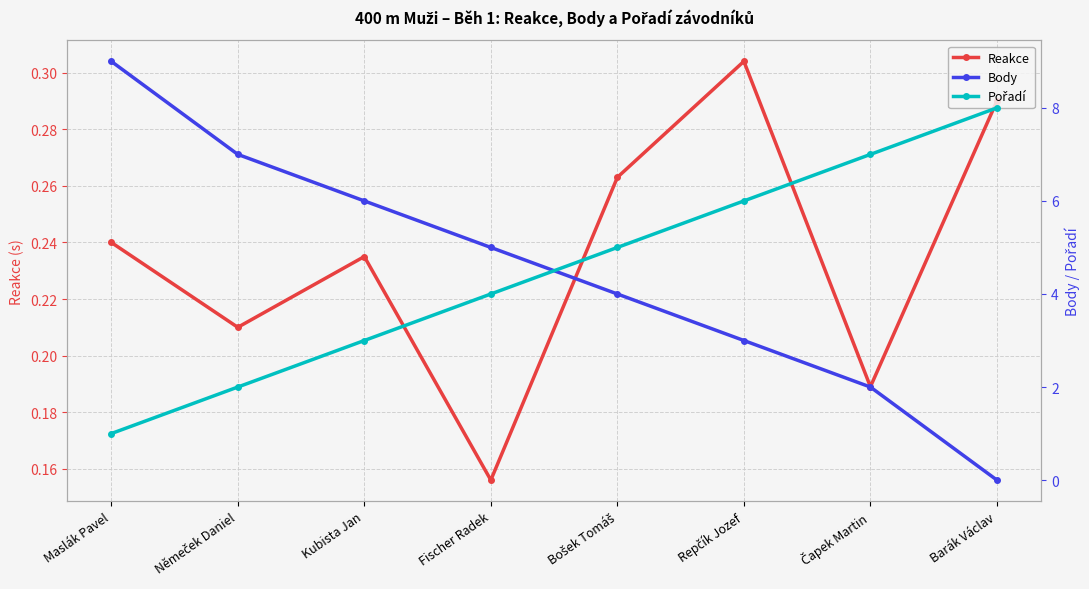

Which series has the widest spread of values?

Body